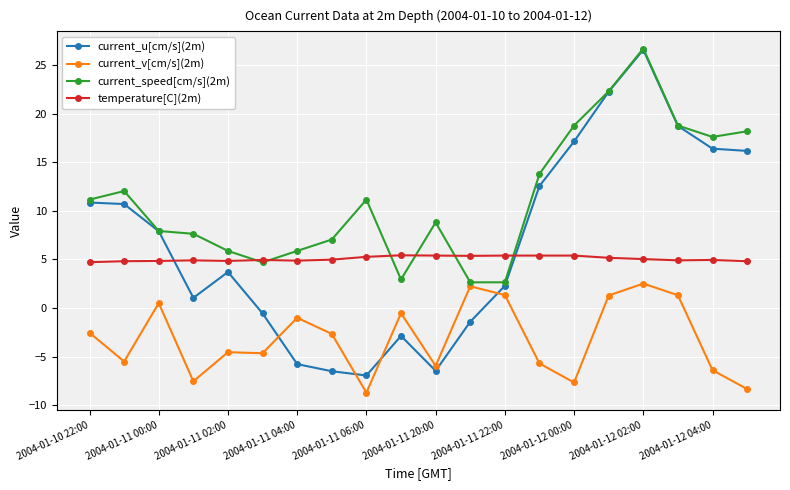

How many lines are shown in the chart?

4